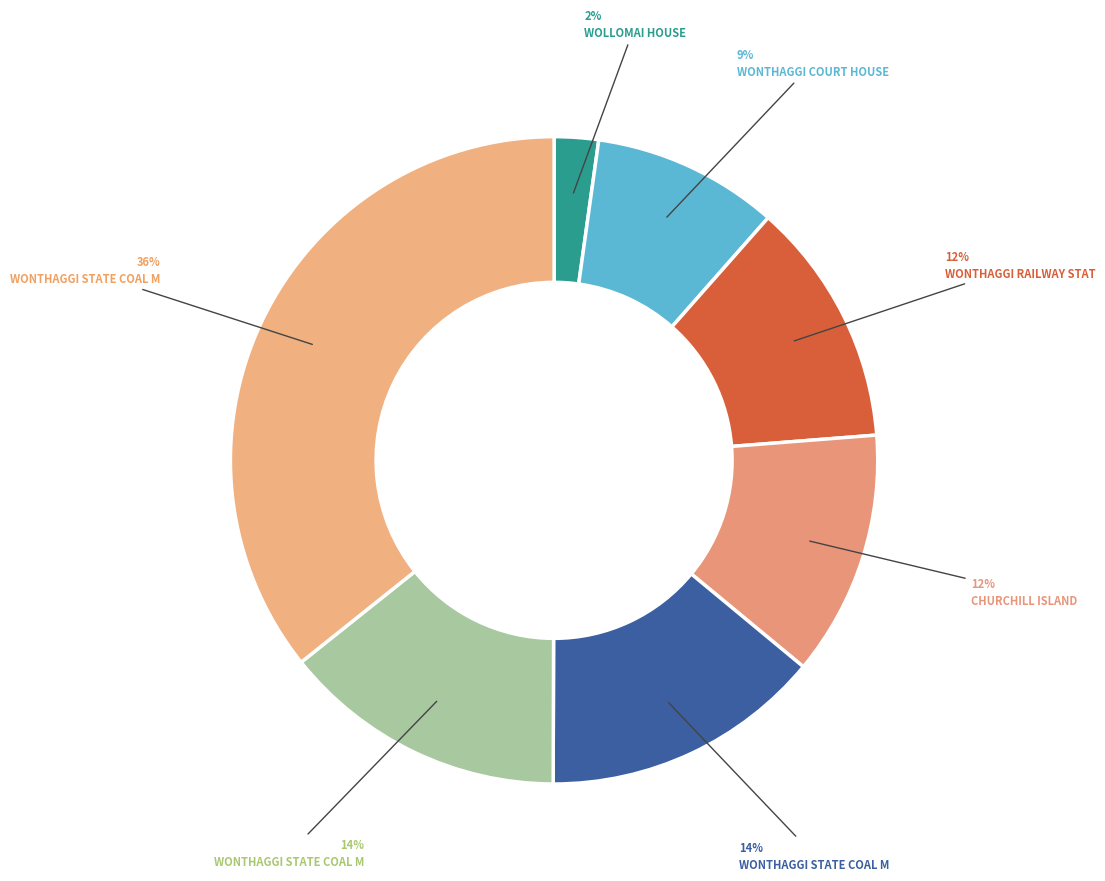

Count the number of slices in the pie.

7